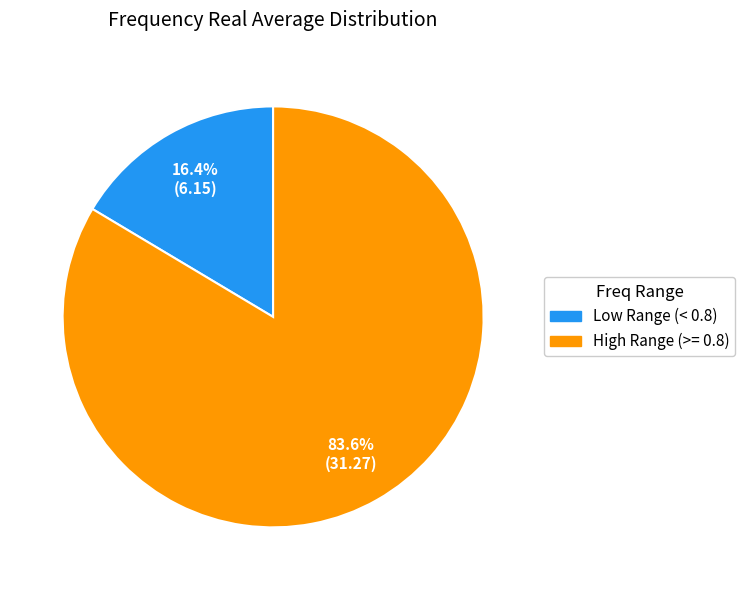

Does any single category account for the majority?

Yes